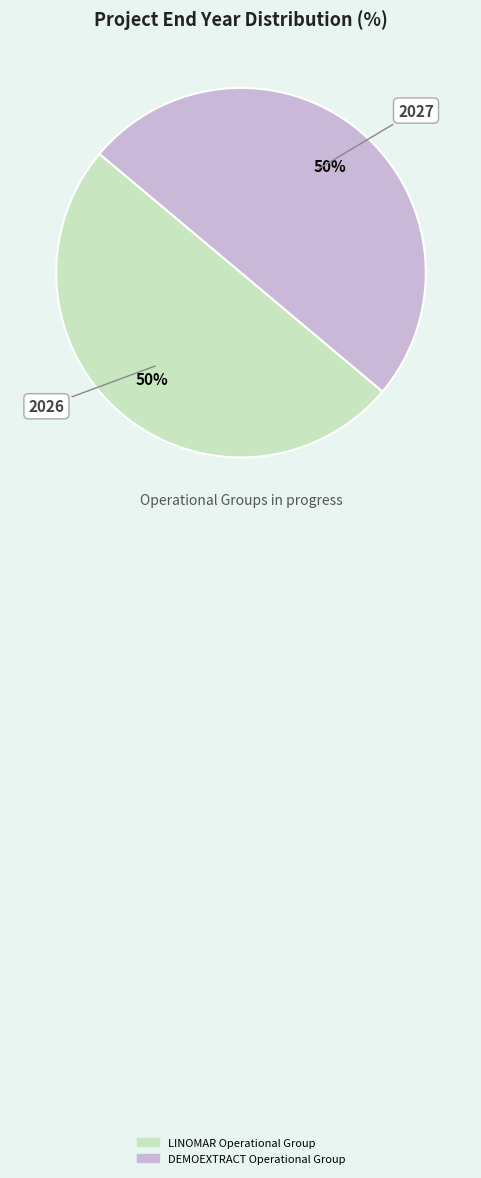

Is it true that DEMOEXTRACT Operational Group is 50% of the pie?

True